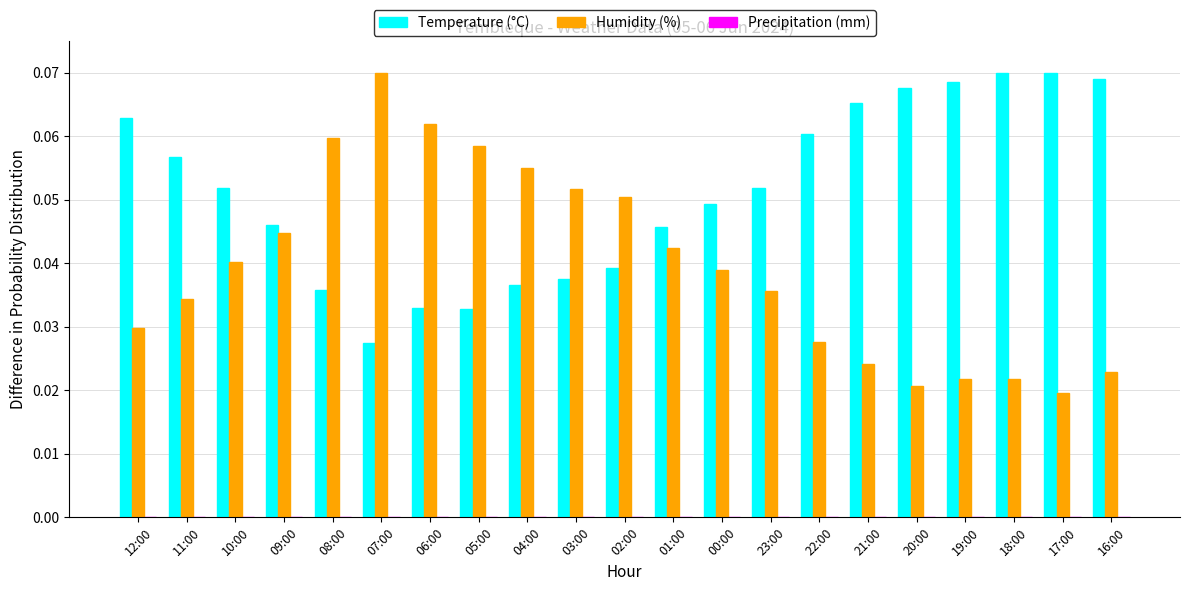

Is it true that Temperature (°C) equals 0.1 at 04:00?

False